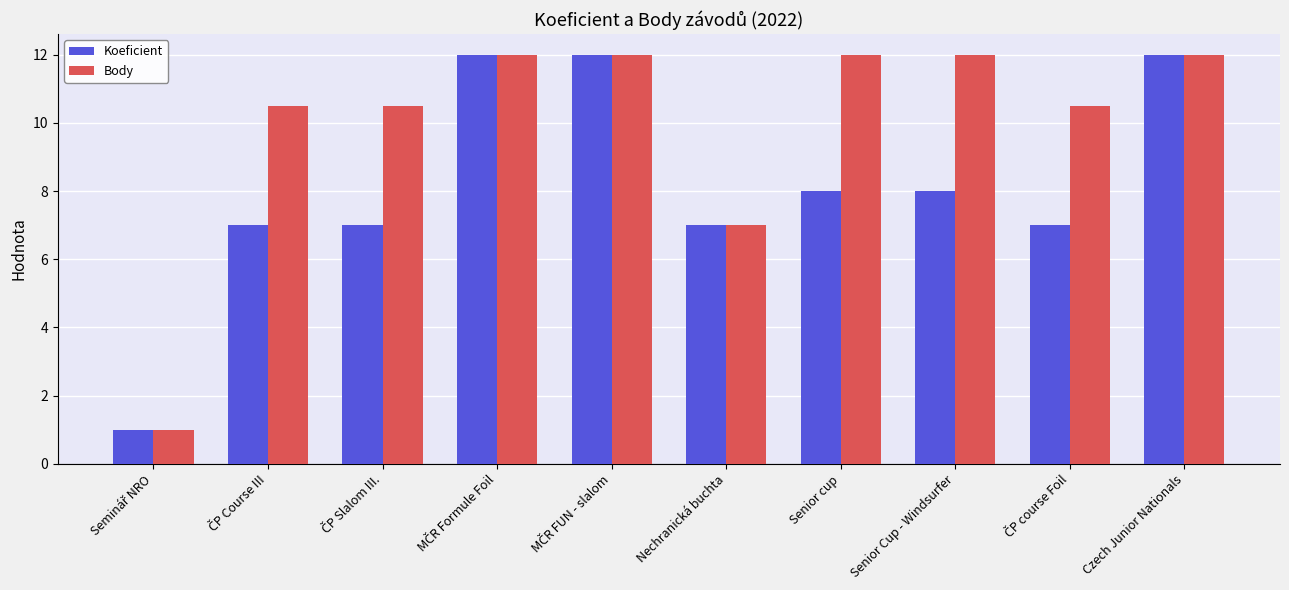

Read the Koeficient value at Czech Junior Nationals.

12.0